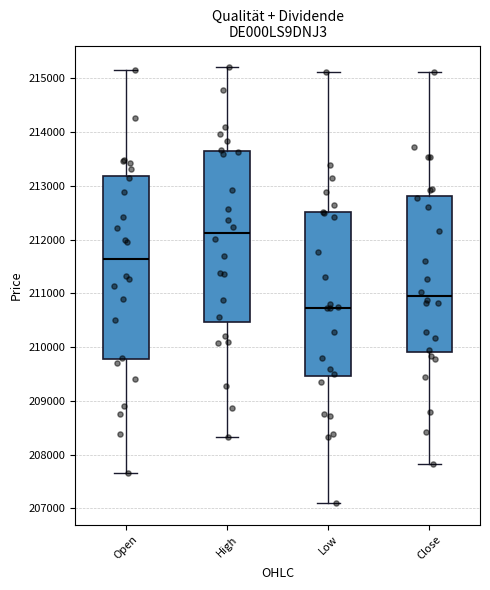

Which box is the tallest, from its lower edge to its upper edge?

Open